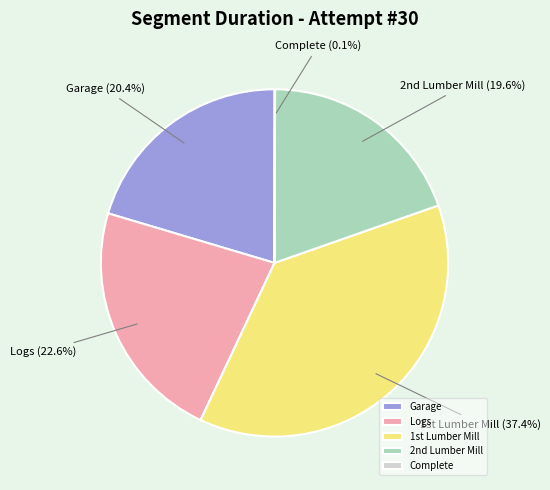

Which category has the biggest portion of the pie?

1st Lumber Mill